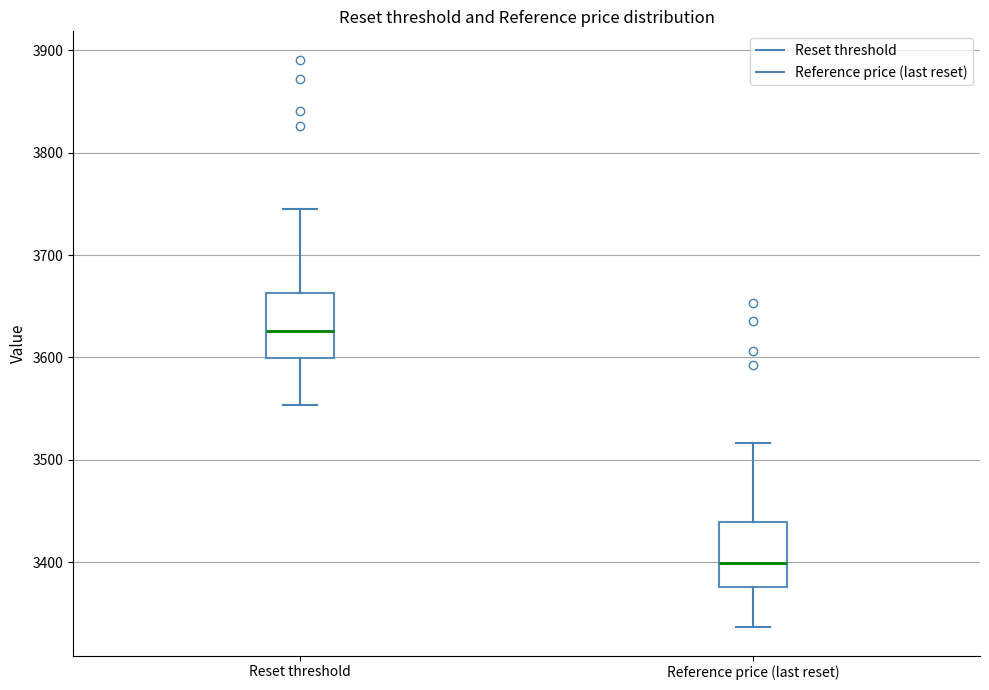

Reading left to right, read every box against the y-axis: the position of its median line, the range the box covers, and the ends of its whiskers. The values are not printed on the chart, so give them approximately, as read against the axis.

Reset threshold: median 3630, box 3600 to 3660, whiskers 3550 to 3740
Reference price (last reset): median 3400, box 3380 to 3440, whiskers 3340 to 3520